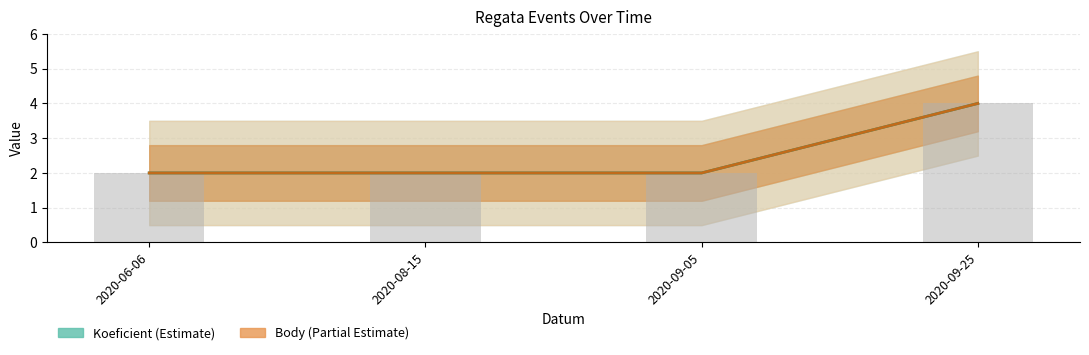

What is the minimum value for Koeficient?

2